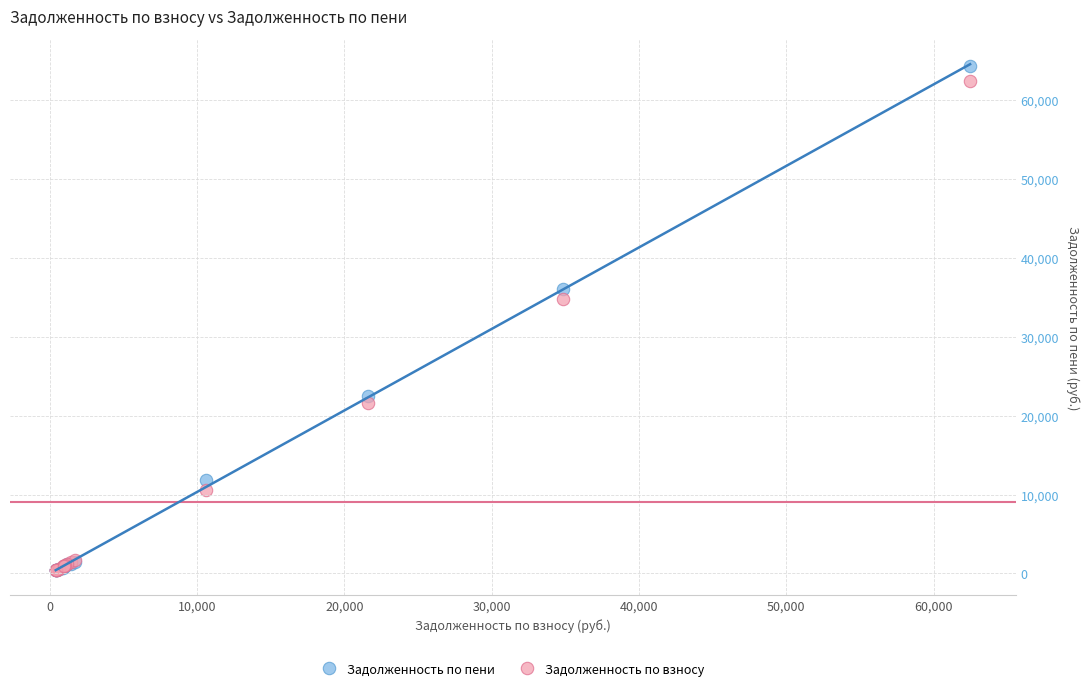

In the Задолженность по пени series, what Y value is closest to 32362?

36073.7